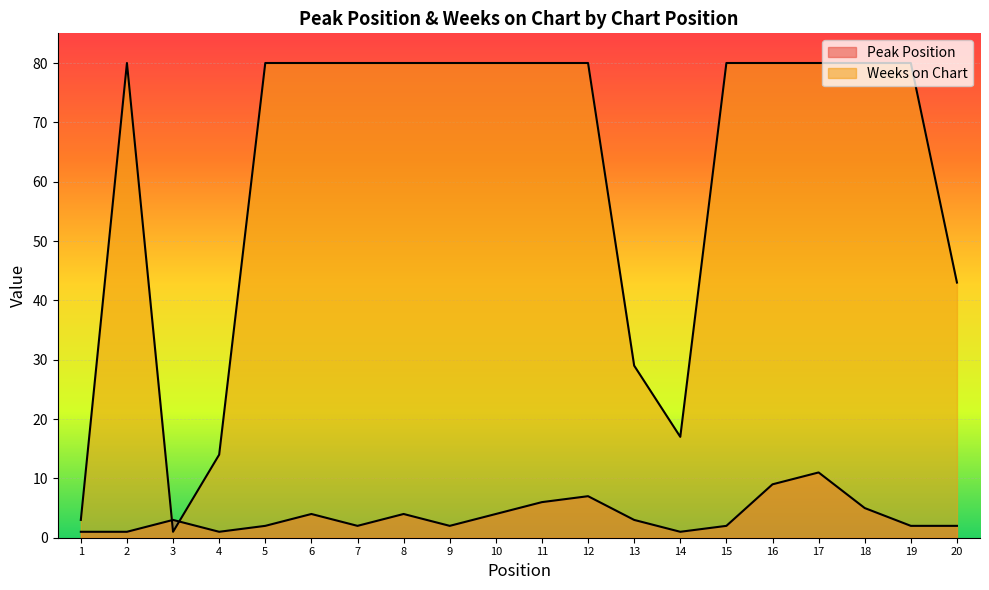

True or false: Weeks on Chart has more than 1 points higher than both neighbors.

False